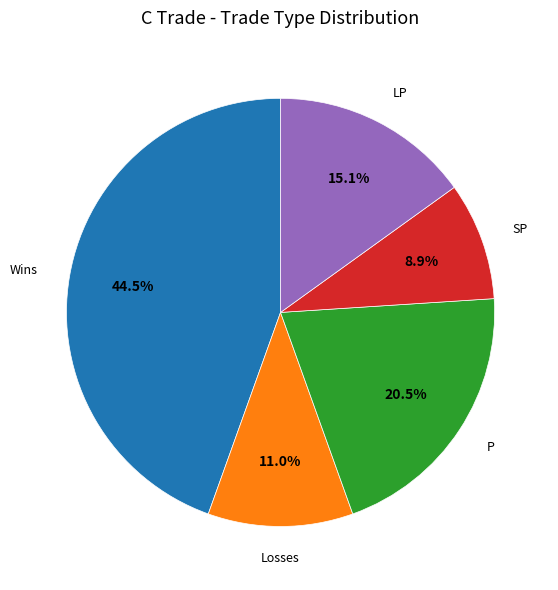

Is there any slice that represents more than half of the pie?

No